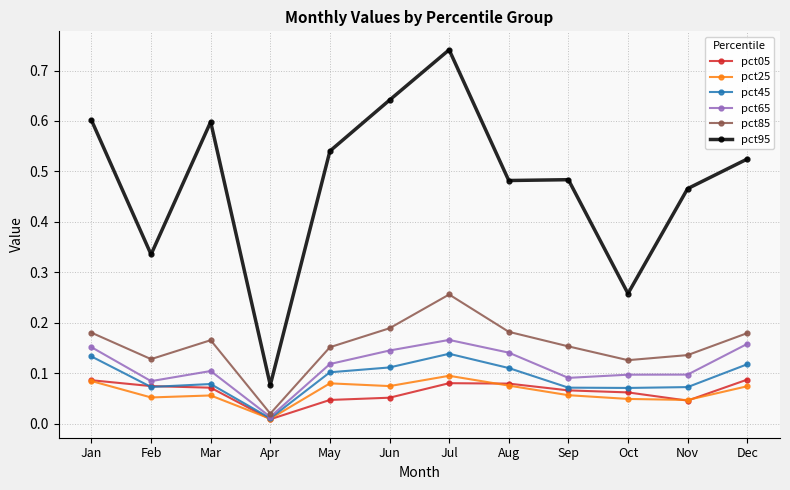

True or false: pct45 and pct95 intersect in this chart.

False